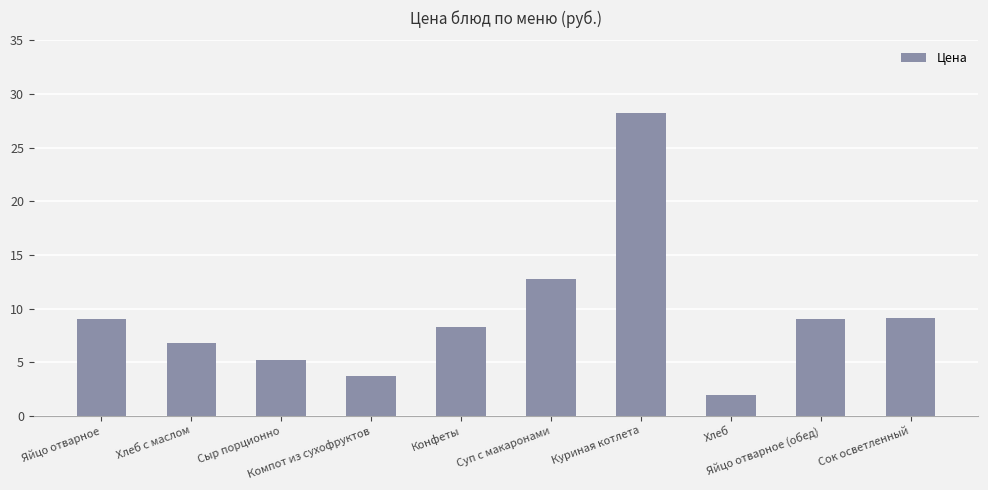

What is the minimum value shown in the chart?

1.9